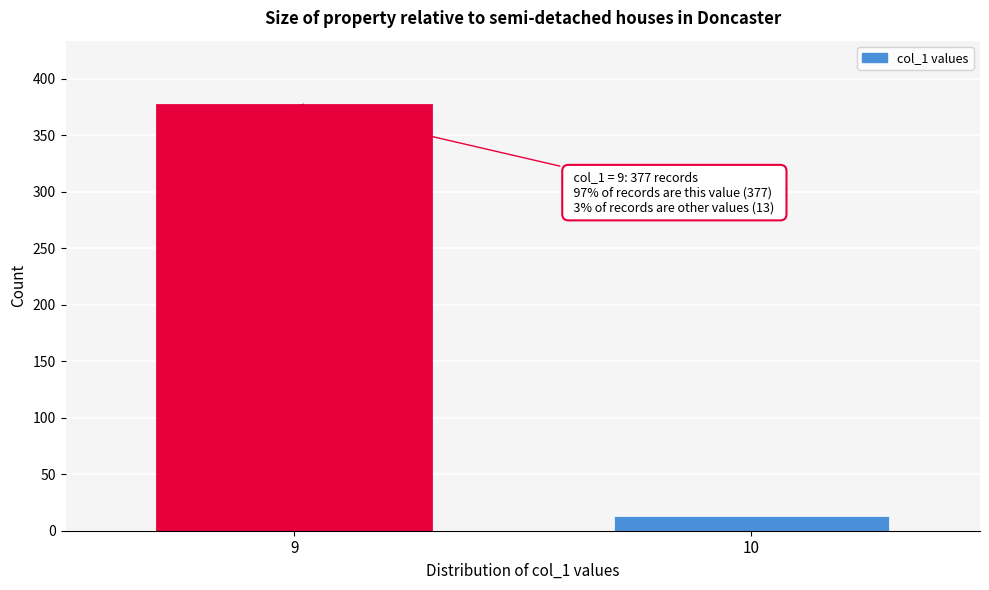

Reading right to left, list all the values displayed in this chart.

10=13	9=377